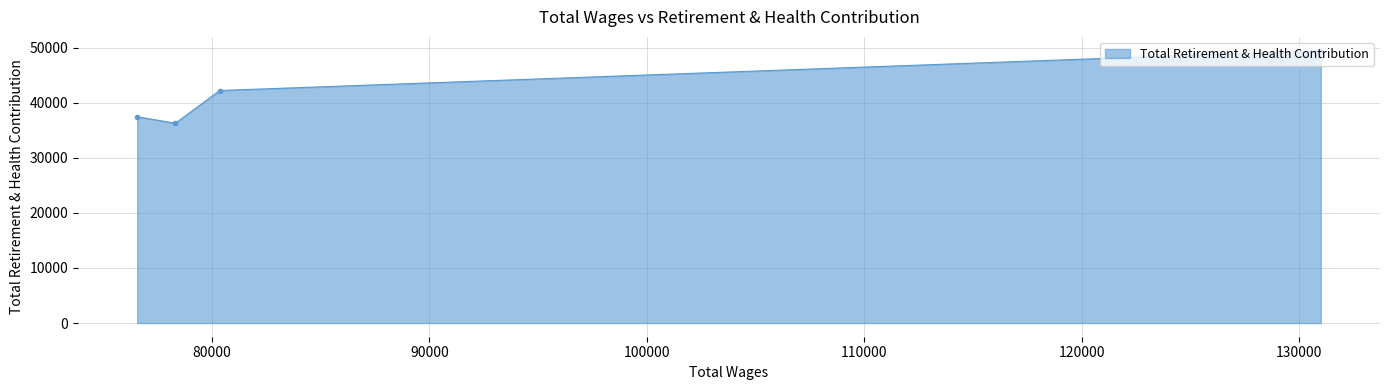

Does the chart have visible grid lines?

Yes